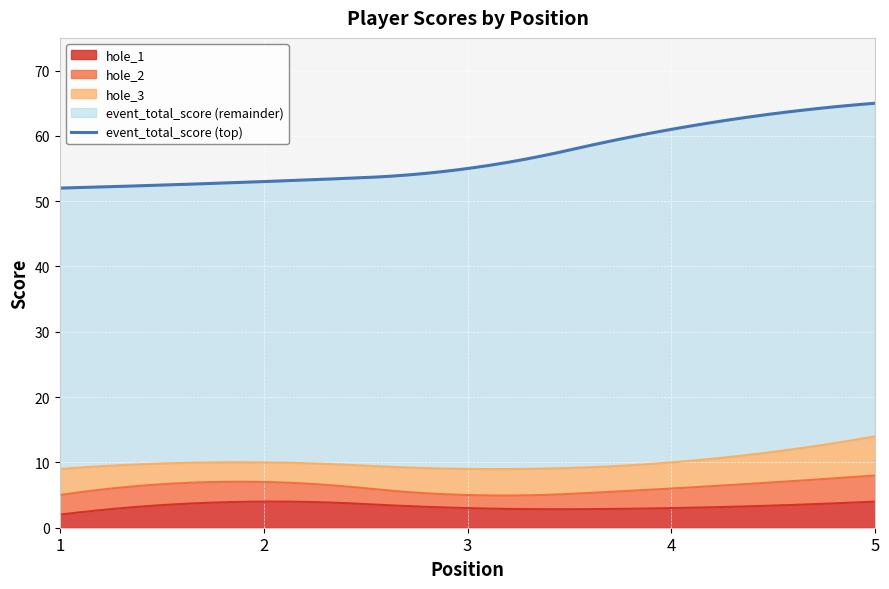

What is the value of the hole_3 point at the 1st from the left?

4